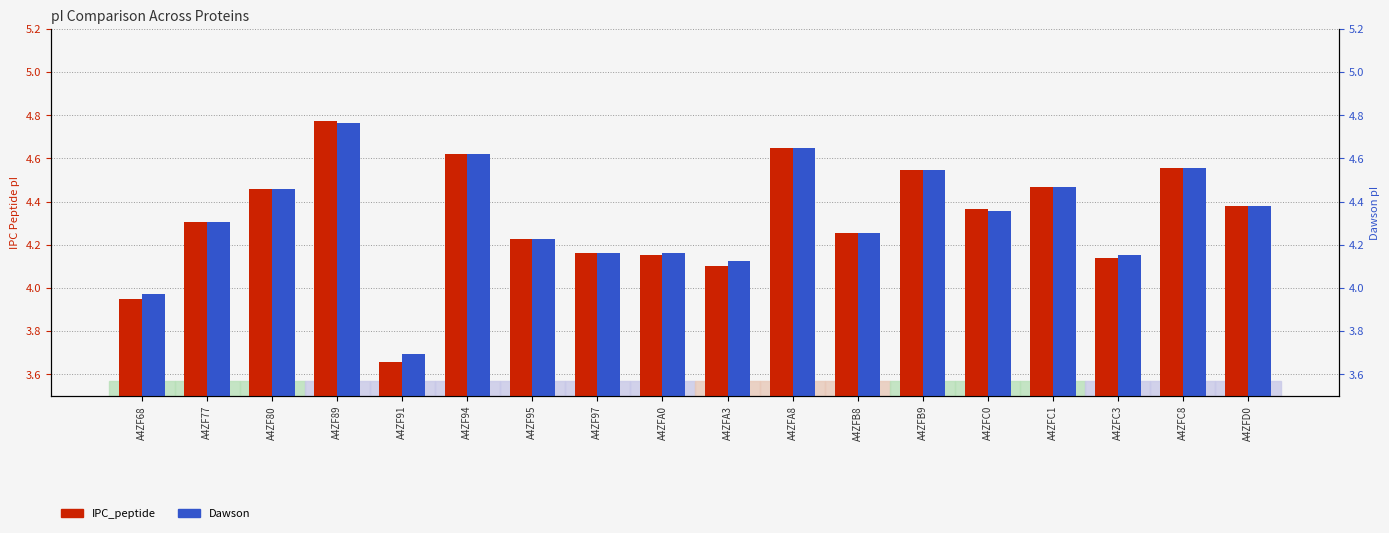

Rank the categories by Dawson value from highest to lowest.

A4ZF89, A4ZFA8, A4ZF94, A4ZFC8, A4ZFB9, A4ZFC1, A4ZF80, A4ZFD0, A4ZFC0, A4ZF77, A4ZFB8, A4ZF95, A4ZF97, A4ZFA0, A4ZFC3, A4ZFA3, A4ZF68, A4ZF91